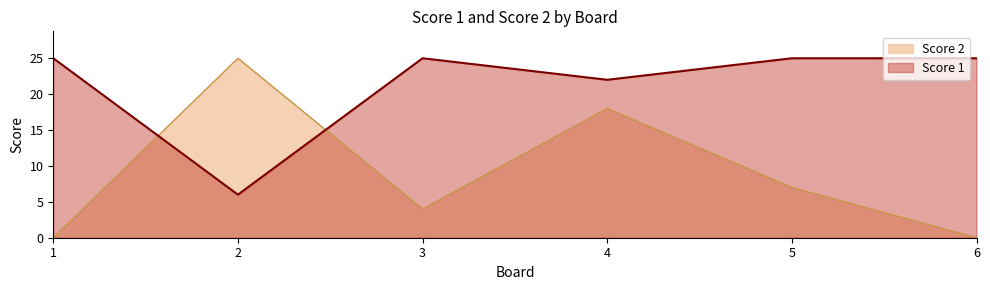

What is the difference between the Score 2 values at 2 and 6?

25